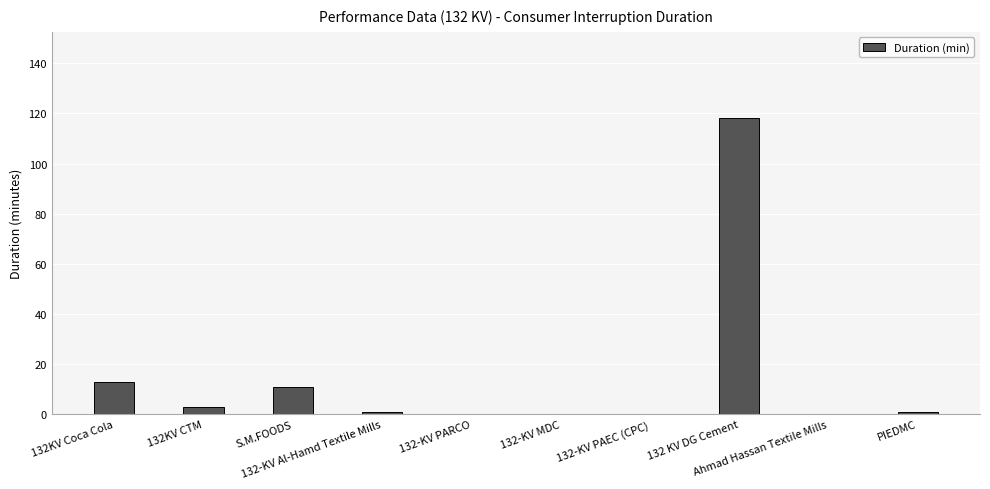

What is the average value?

15